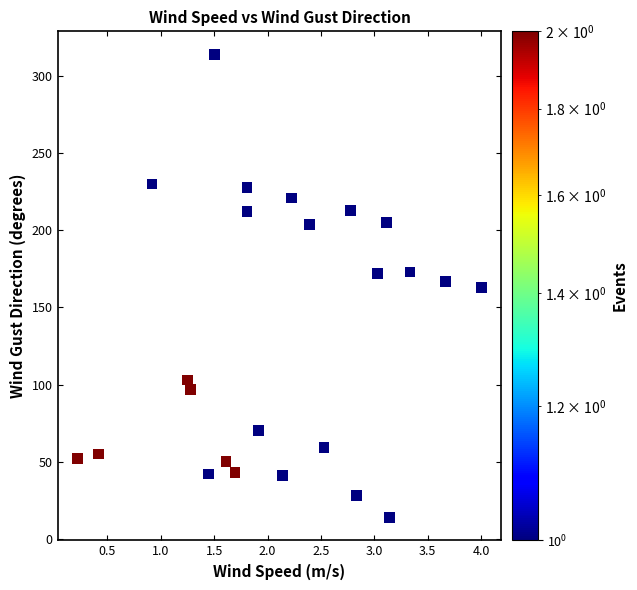

What is the range of Y values (max minus min)?

300